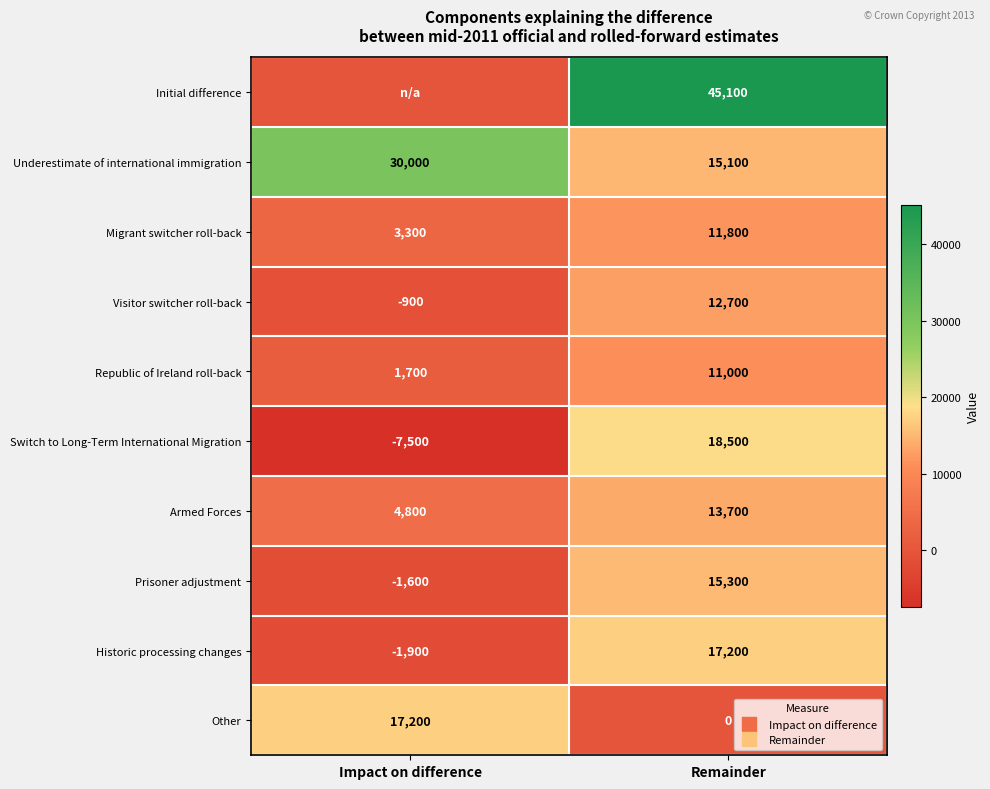

What is the difference between the maximum and minimum values in the Republic of Ireland roll-back series?

9300